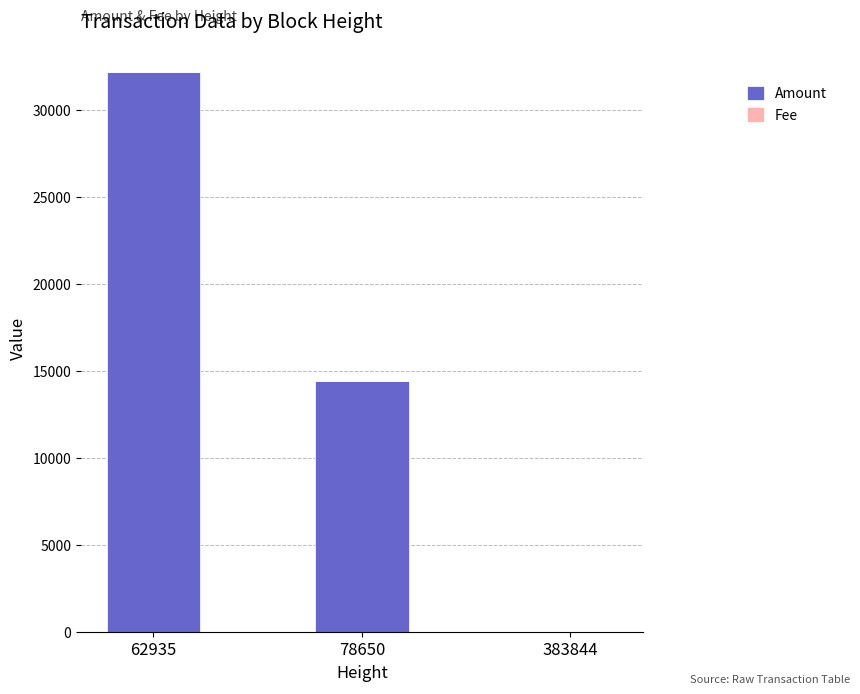

What is the highest value of the Amount series?

32211